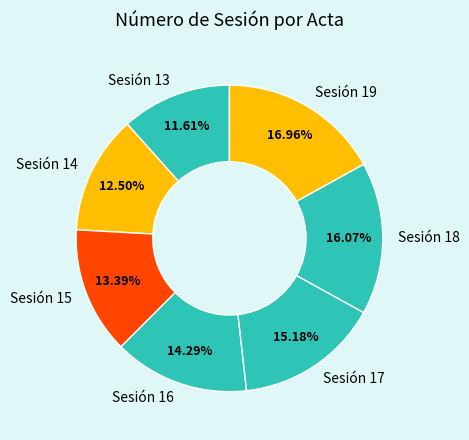

How much of the chart is everything except Sesión 17?

84.8%